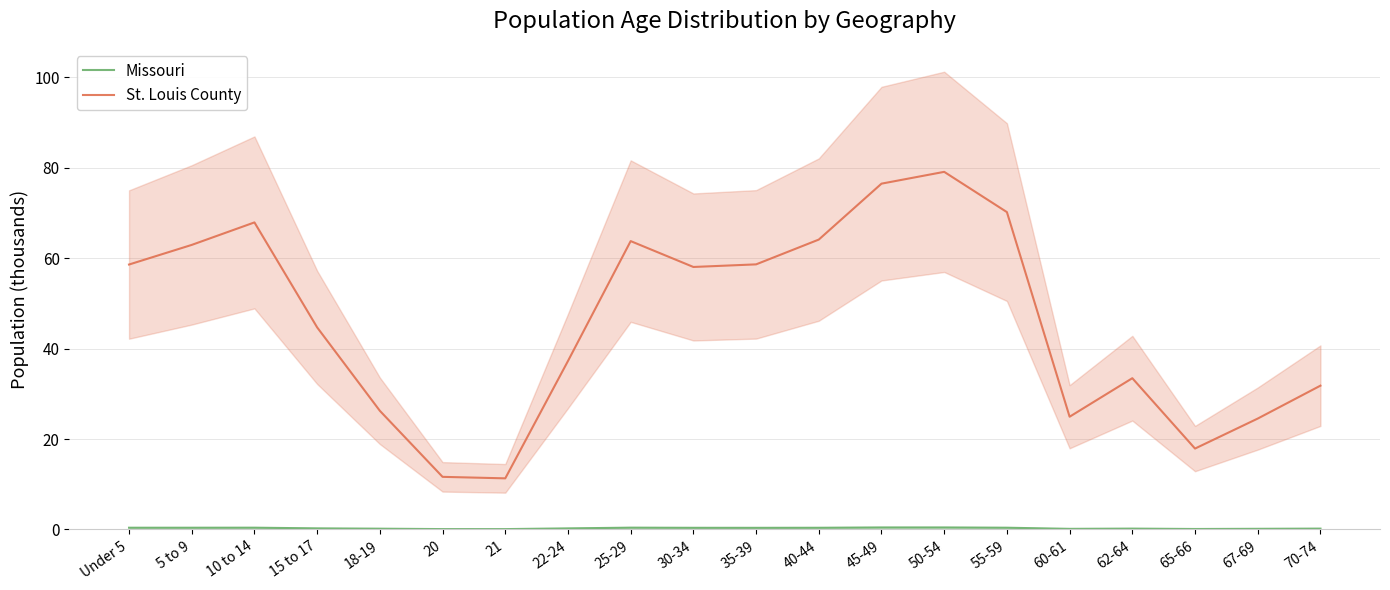

What is the difference between the St. Louis County values at 65-66 and 70-74?

13.9